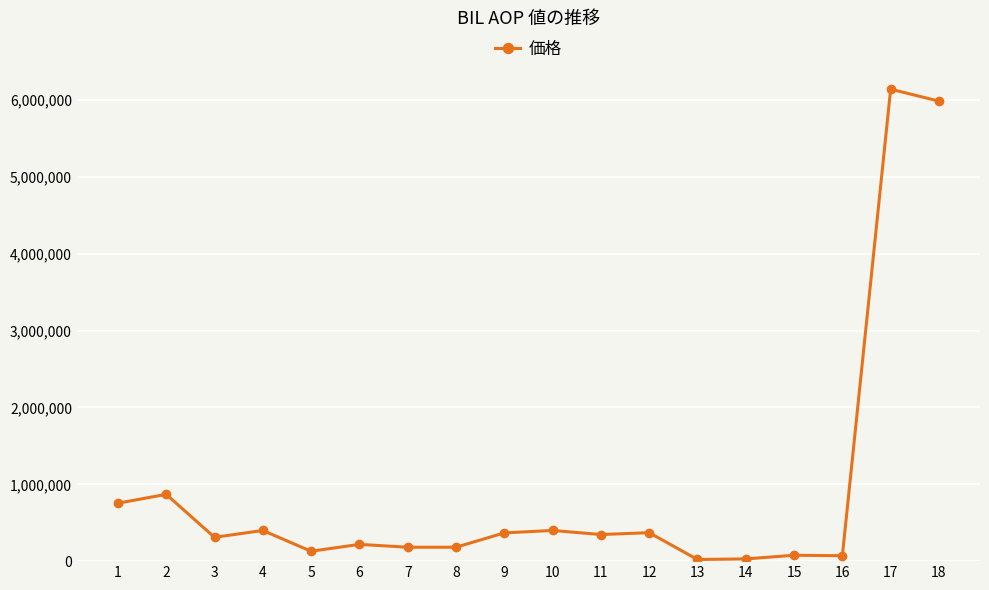

True or false: there are more than 0 points higher than both neighbors.

True